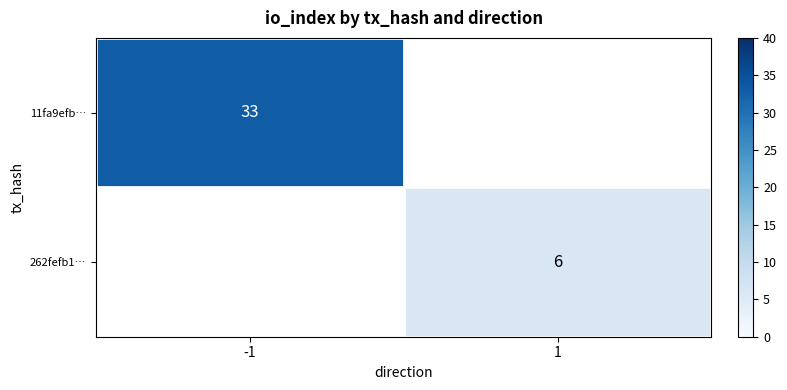

The 262fefb1… series shows 9.0 at 1. True or false?

False